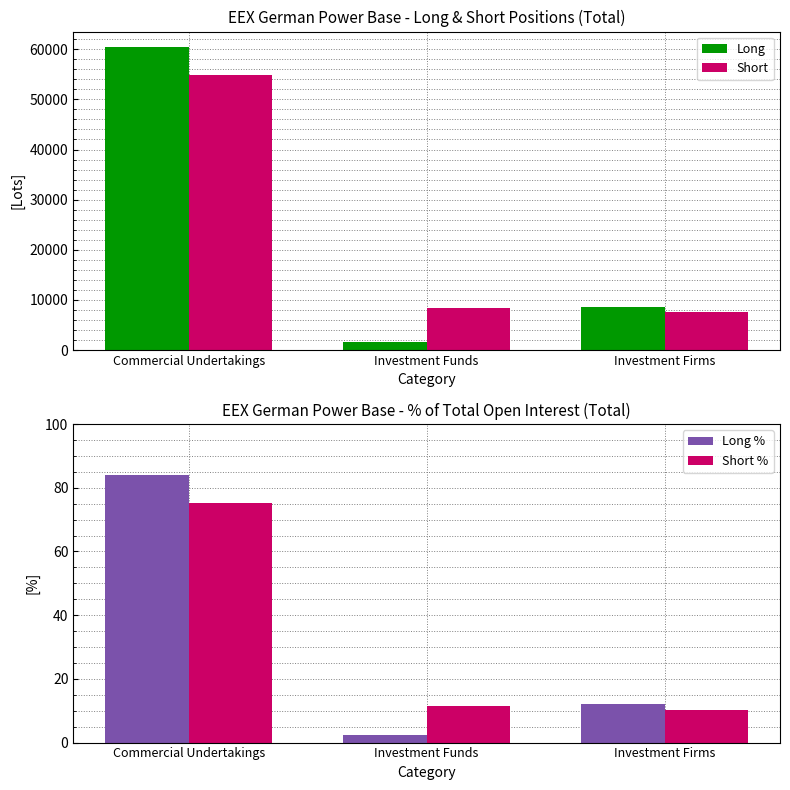

How many values in the Short % series are below 11?

1